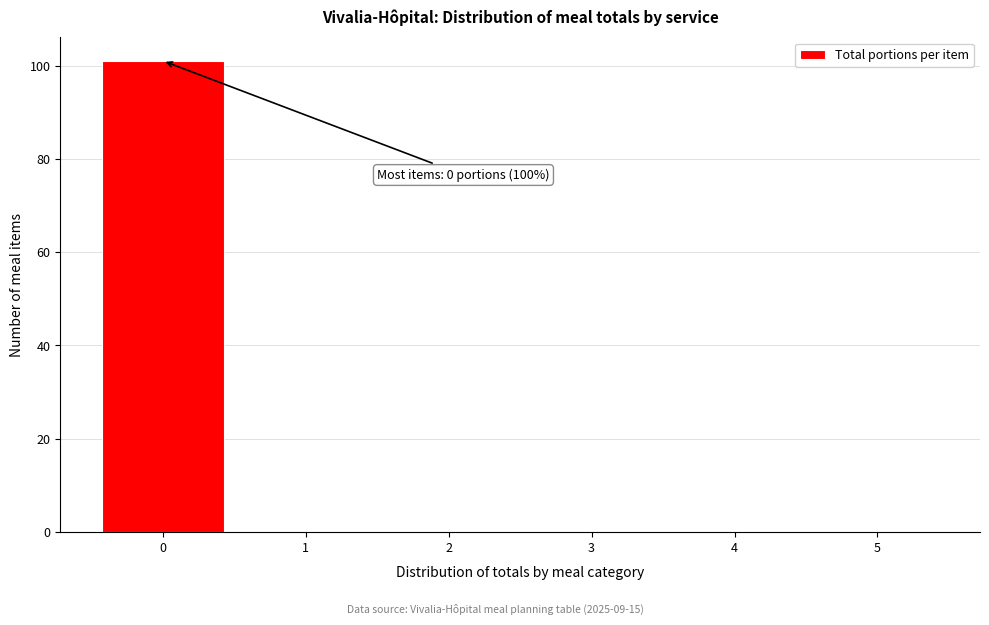

Which range on the x-axis has the tallest bar?

-0.5 to 0.5